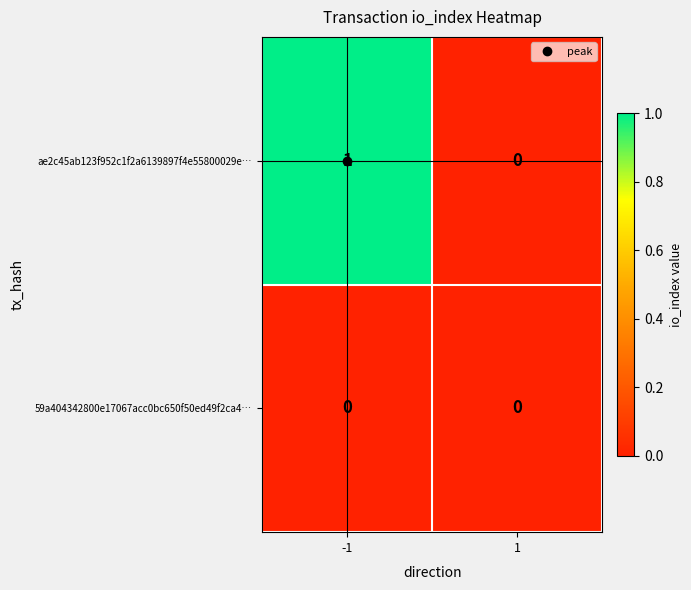

Is it true that ae2c45ab123f952c1f2a6139897f4e55800029e… equals 2 at -1?

False